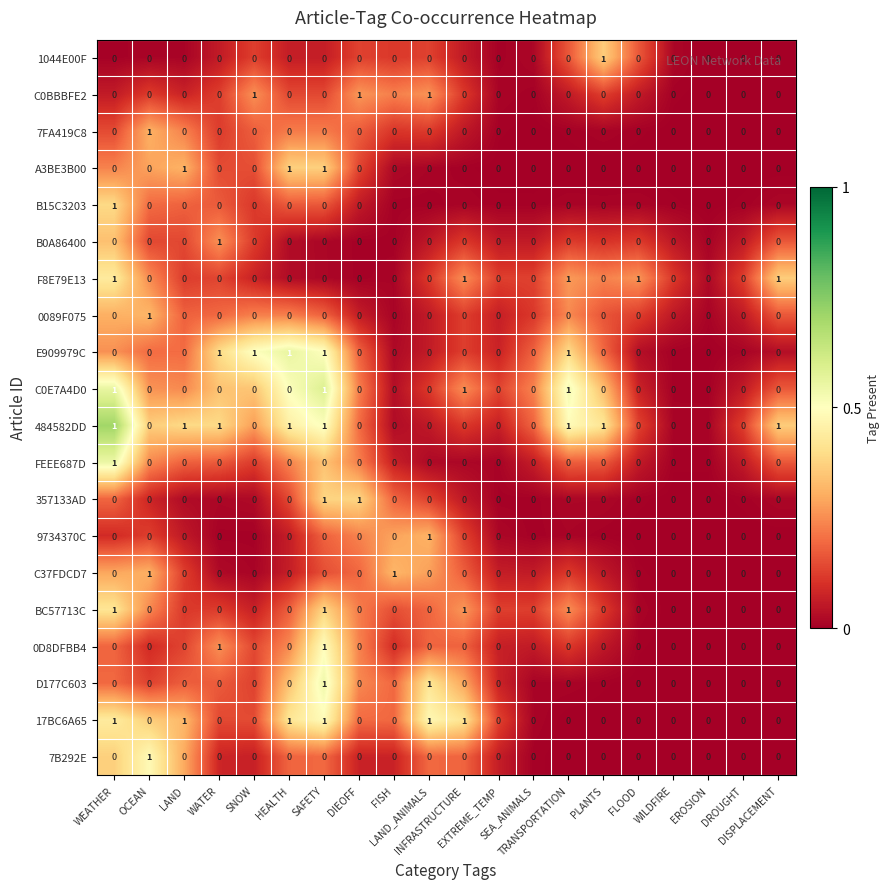

What is the sum of all E909979C values?

5